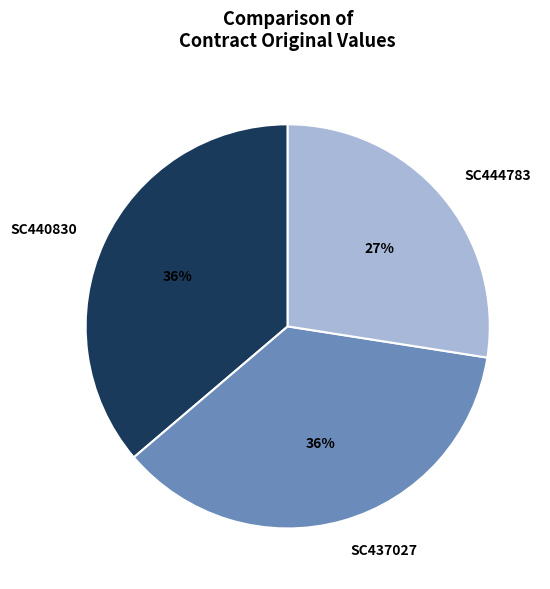

To the nearest percent, what is the difference between the SC437027 and SC444783 slice percentages?

9%